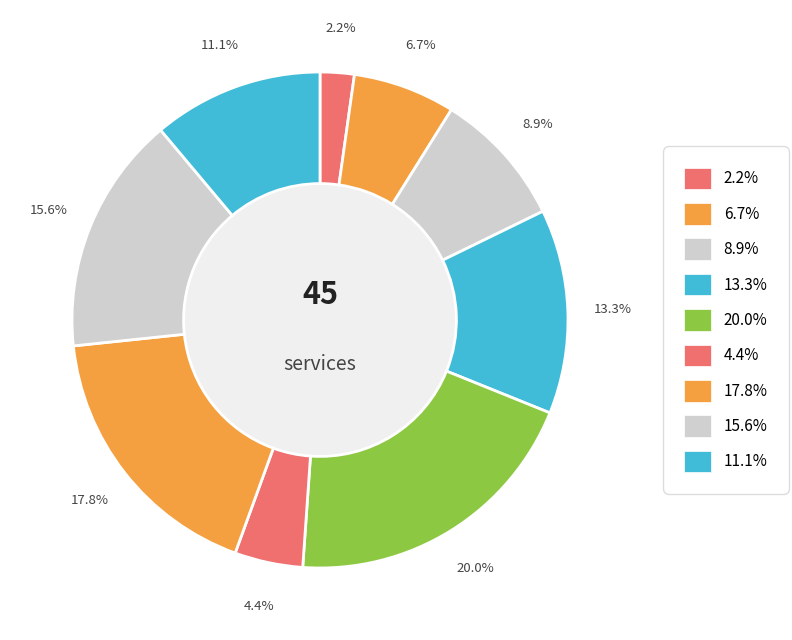

Rank the categories by value from lowest to highest.

2.2%, 4.4%, 6.7%, 8.9%, 11.1%, 13.3%, 15.6%, 17.8%, 20.0%